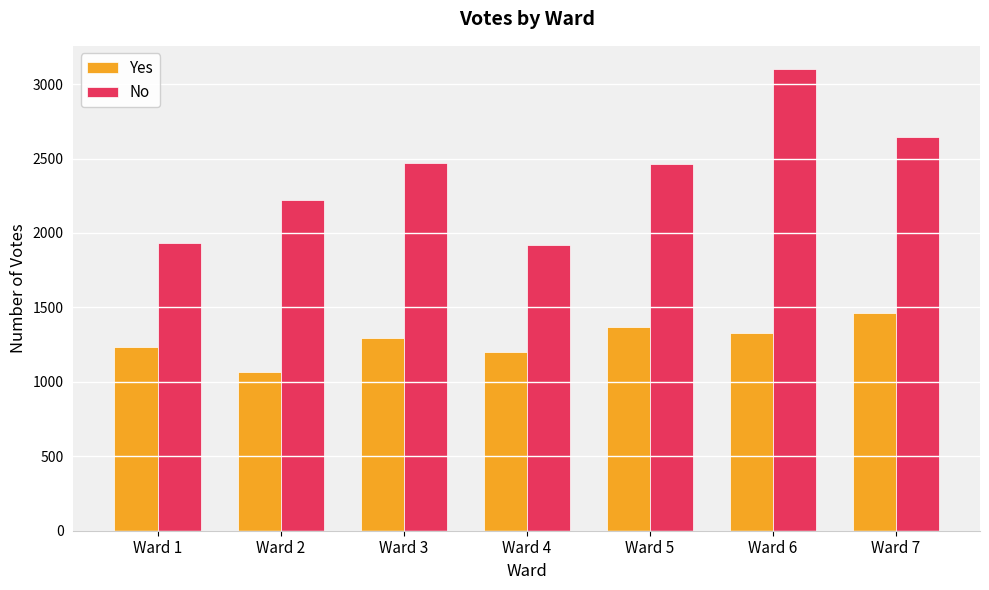

Rank the series by their average value, from highest to lowest.

No, Yes